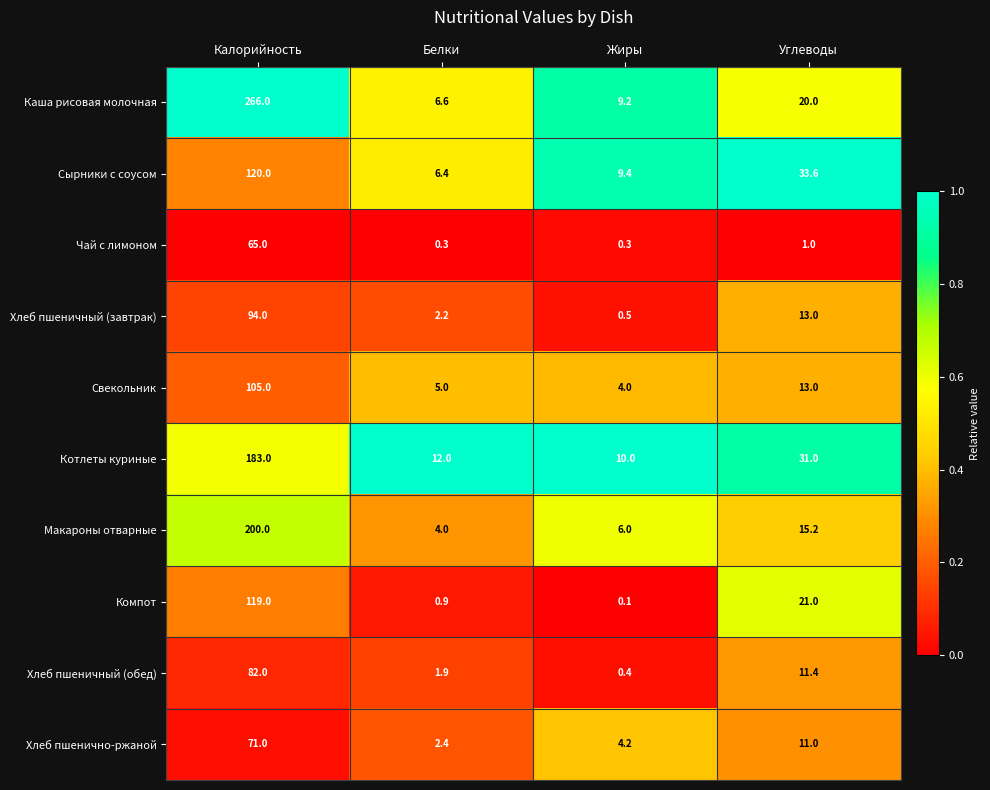

Which series has the largest range (max minus min)?

Каша рисовая молочная